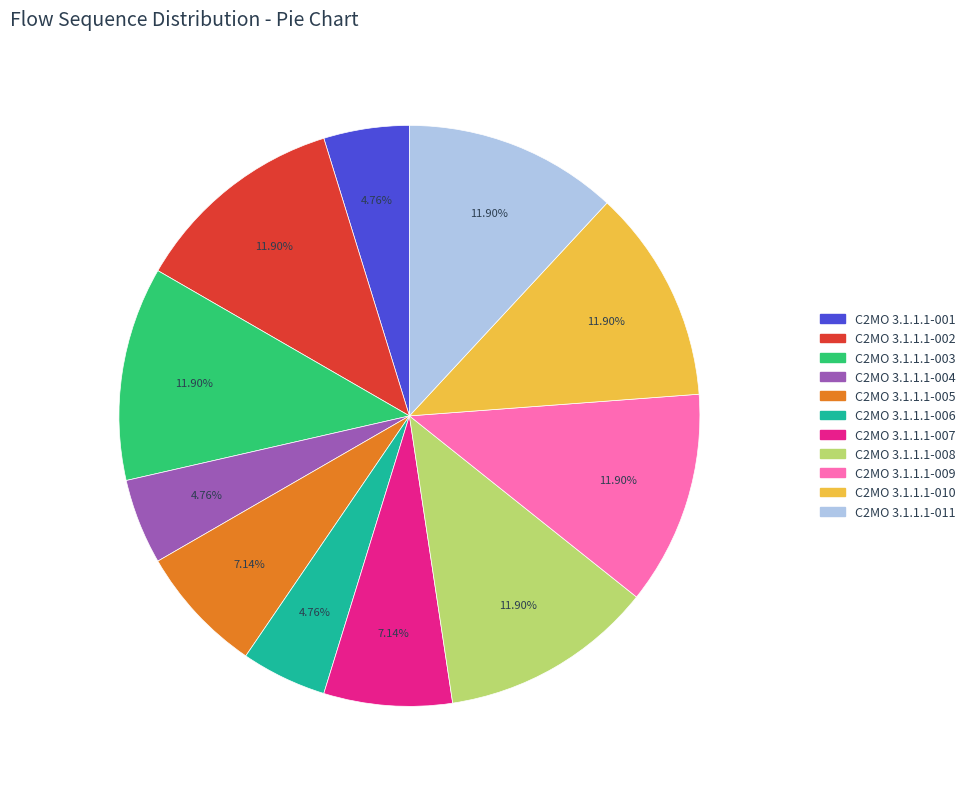

Is the sum of C2MO 3.1.1.1-008 and C2MO 3.1.1.1-010 greater than half?

No